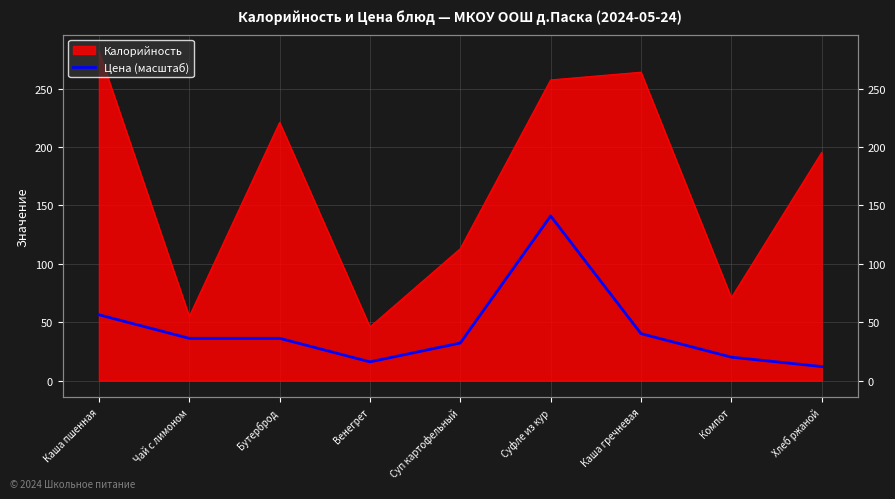

Reading right to left, transcribe all the data shown in this chart.

12.1	20.1	40.3	141.0	32.2	16.1	36.3	36.3	56.4